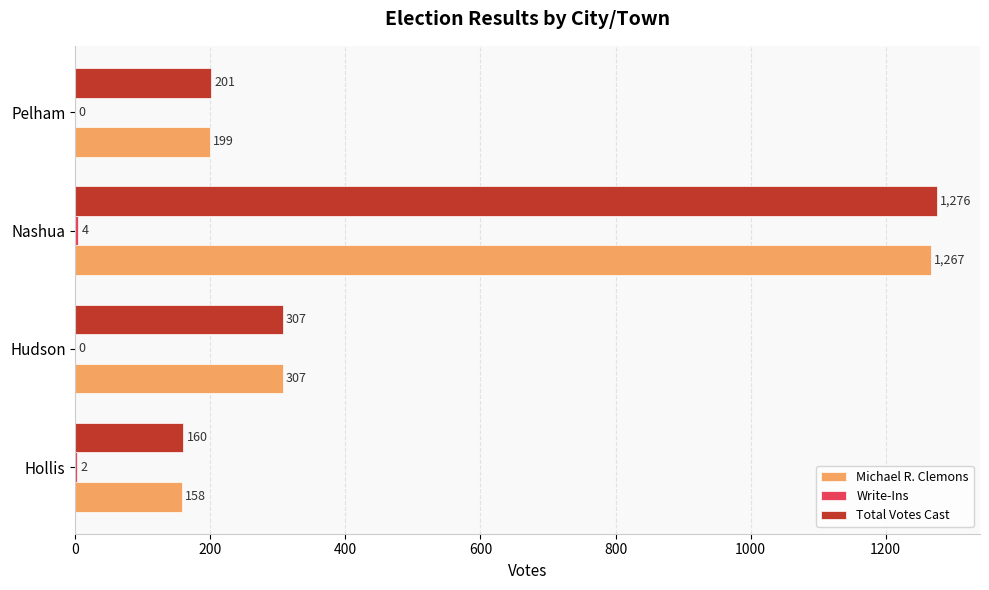

At which category is the sum across all series the highest?

Nashua